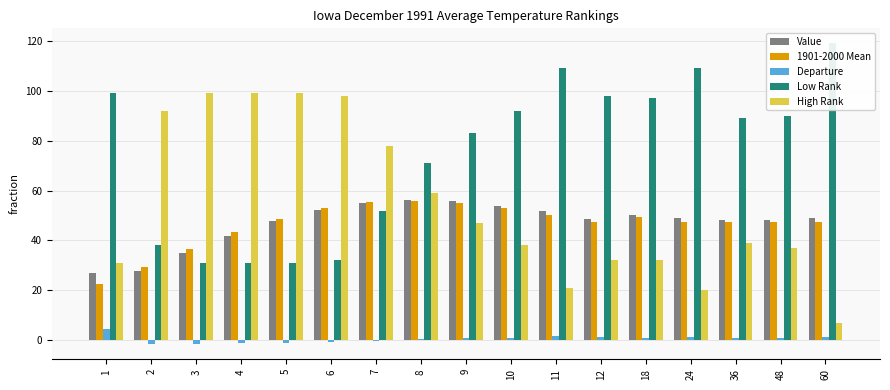

Which series has the largest range (max minus min)?

High Rank